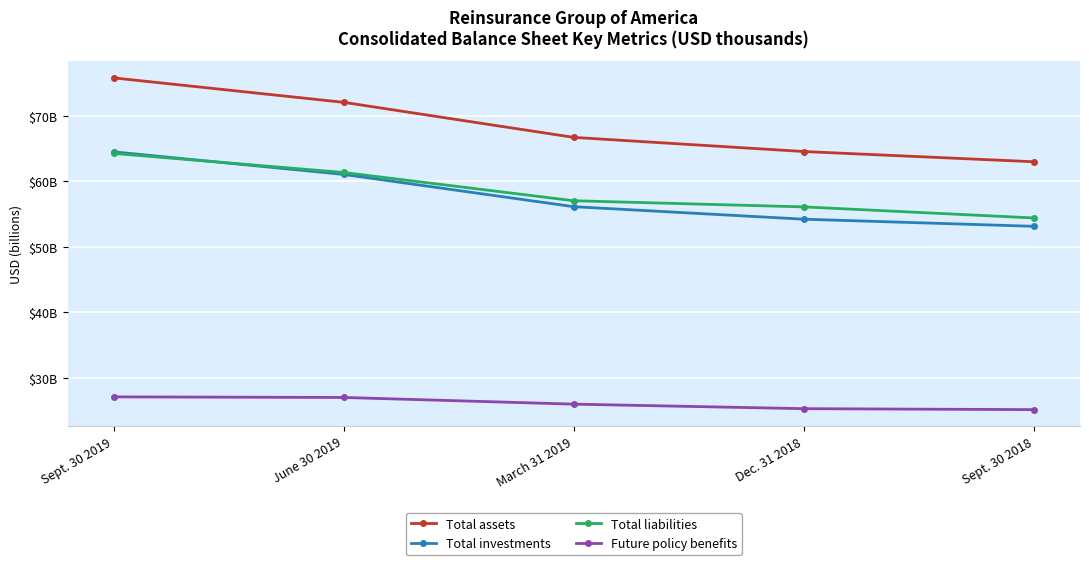

What is the difference between the Total investments values at March 31 2019 and Dec. 31 2018?

1908938000